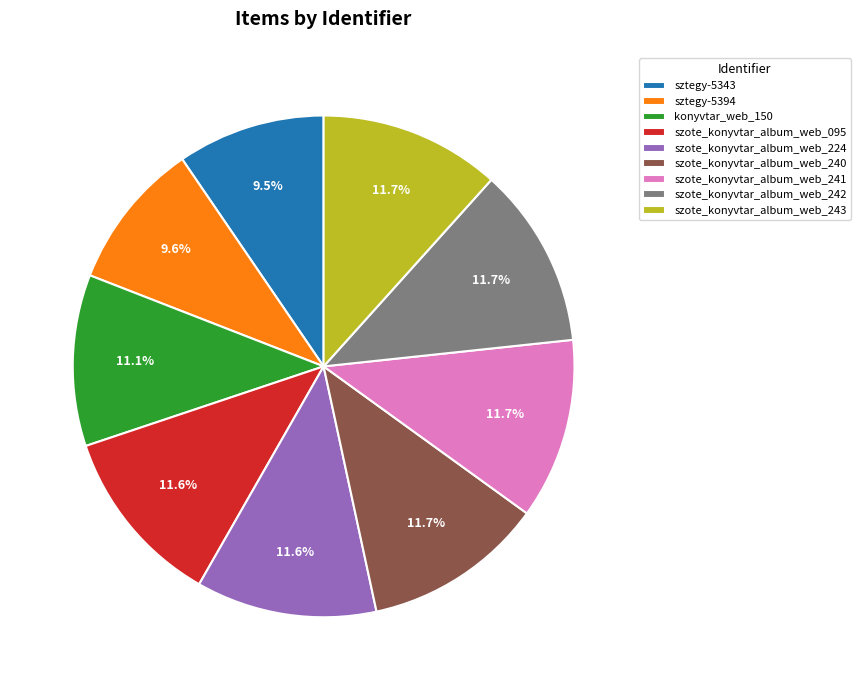

How many slices are in this pie chart?

9